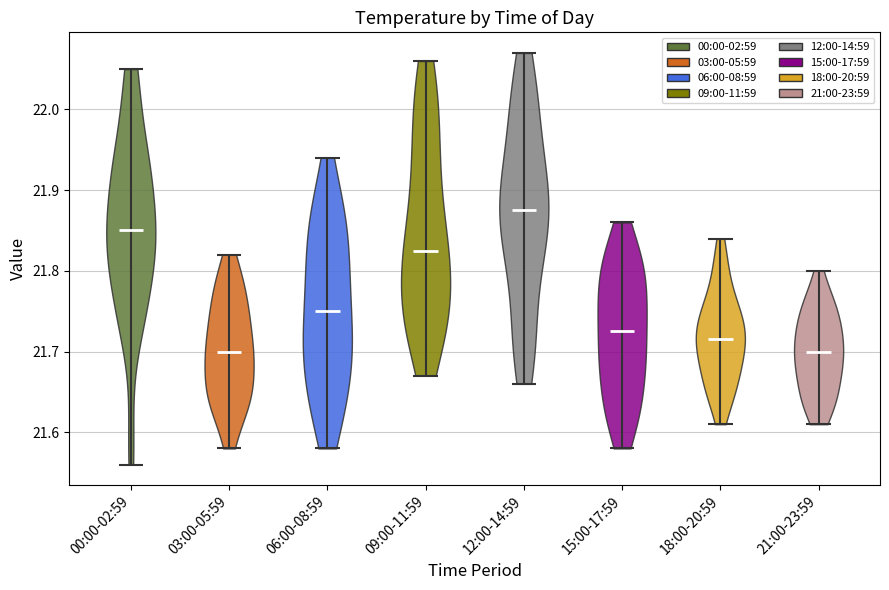

Reading left to right, read every violin against the y-axis: where its median line is, and the lowest and highest points it reaches. The values are not printed on the chart, so give them approximately, as read against the axis.

00:00-02:59: median line 21.85, lowest point 21.56, highest point 22.05
03:00-05:59: median line 21.70, lowest point 21.58, highest point 21.82
06:00-08:59: median line 21.75, lowest point 21.58, highest point 21.94
09:00-11:59: median line 21.83, lowest point 21.67, highest point 22.06
12:00-14:59: median line 21.88, lowest point 21.66, highest point 22.07
15:00-17:59: median line 21.73, lowest point 21.58, highest point 21.86
18:00-20:59: median line 21.72, lowest point 21.61, highest point 21.84
21:00-23:59: median line 21.70, lowest point 21.61, highest point 21.80